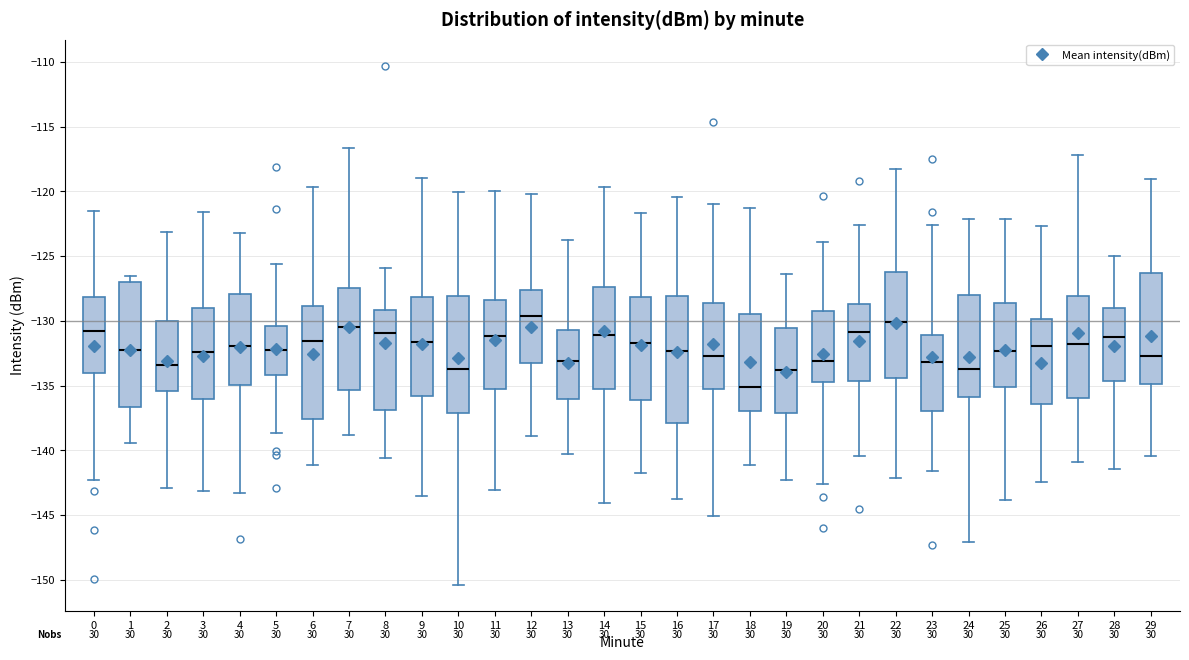

Reading left to right, transcribe this box plot: for each box, give where its median line is, the range the box spans, and where its two whiskers end, as read against the y-axis. The values are not printed on the chart, so give them approximately, as read against the axis.

0: median -131.0, box -134.0 to -128.0, whiskers -142.5 to -121.5
1: median -132.5, box -136.5 to -127.0, whiskers -139.5 to -126.5
2: median -133.5, box -135.5 to -130.0, whiskers -143.0 to -123.0
3: median -132.5, box -136.0 to -129.0, whiskers -143.0 to -121.5
4: median -132.0, box -135.0 to -128.0, whiskers -143.5 to -123.0
5: median -132.0, box -134.0 to -130.5, whiskers -138.5 to -125.5
6: median -131.5, box -137.5 to -129.0, whiskers -141.0 to -119.5
7: median -130.5, box -135.5 to -127.5, whiskers -139.0 to -116.5
8: median -131.0, box -137.0 to -129.0, whiskers -140.5 to -126.0
9: median -131.5, box -136.0 to -128.0, whiskers -143.5 to -119.0
10: median -133.5, box -137.0 to -128.0, whiskers -150.5 to -120.0
11: median -131.0, box -135.5 to -128.5, whiskers -143.0 to -120.0
12: median -129.5, box -133.5 to -127.5, whiskers -139.0 to -120.0
13: median -133.0, box -136.0 to -130.5, whiskers -140.5 to -123.5
14: median -131.0, box -135.5 to -127.5, whiskers -144.0 to -119.5
15: median -131.5, box -136.0 to -128.0, whiskers -142.0 to -121.5
16: median -132.5, box -138.0 to -128.0, whiskers -144.0 to -120.5
17: median -132.5, box -135.5 to -128.5, whiskers -145.0 to -121.0
18: median -135.0, box -137.0 to -129.5, whiskers -141.0 to -121.5
19: median -134.0, box -137.0 to -130.5, whiskers -142.5 to -126.5
20: median -133.0, box -134.5 to -129.5, whiskers -142.5 to -124.0
21: median -131.0, box -134.5 to -128.5, whiskers -140.5 to -122.5
22: median -130.0, box -134.5 to -126.0, whiskers -142.0 to -118.0
23: median -133.0, box -137.0 to -131.0, whiskers -141.5 to -122.5
24: median -134.0, box -136.0 to -128.0, whiskers -147.0 to -122.0
25: median -132.5, box -135.0 to -128.5, whiskers -144.0 to -122.0
26: median -132.0, box -136.5 to -130.0, whiskers -142.5 to -122.5
27: median -132.0, box -136.0 to -128.0, whiskers -141.0 to -117.0
28: median -131.5, box -134.5 to -129.0, whiskers -141.5 to -125.0
29: median -132.5, box -135.0 to -126.5, whiskers -140.5 to -119.0